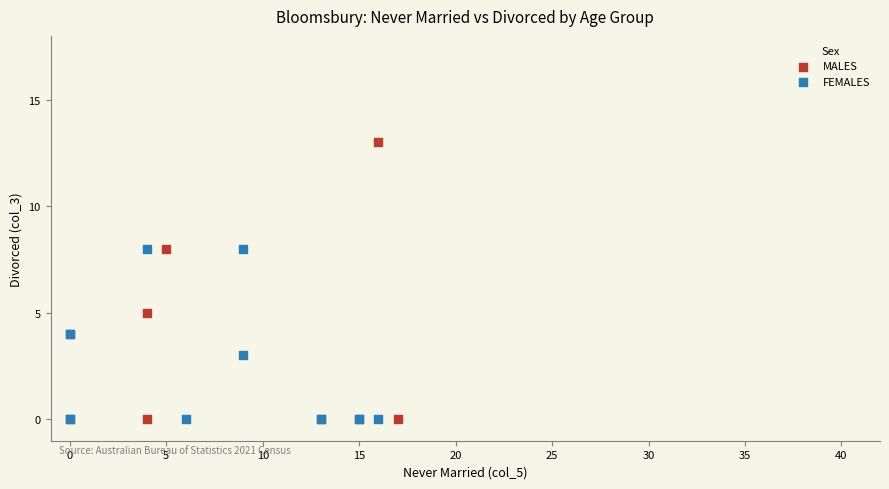

Which series contains the highest Y value?

MALES